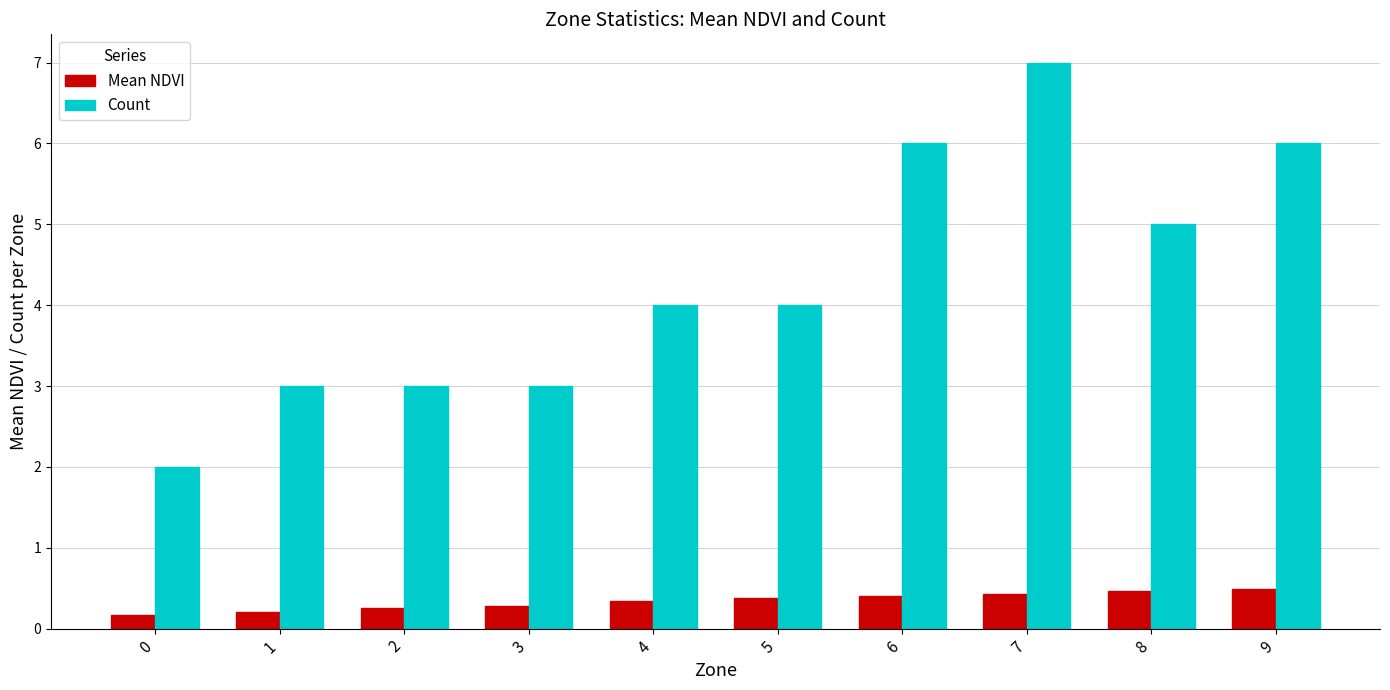

What is the total value across all series at 5?

4.4